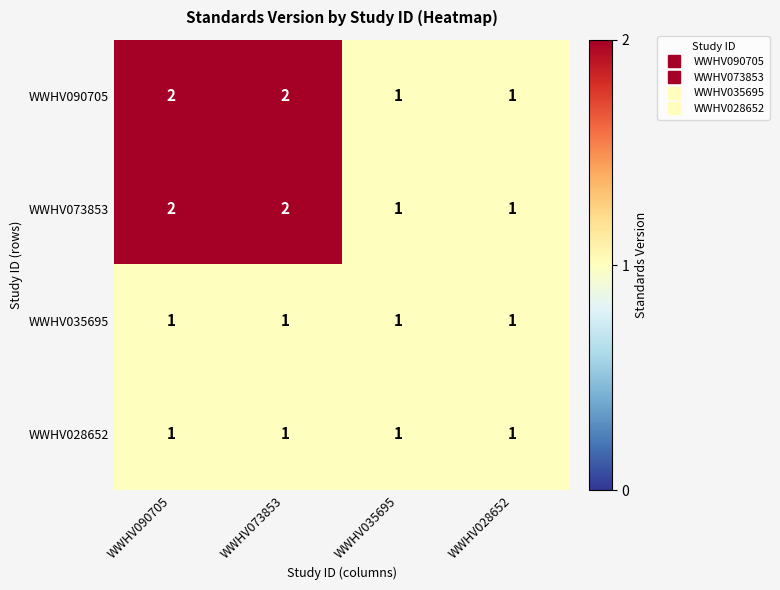

The value of WWHV090705 at WWHV073853 is 4. True or false?

False